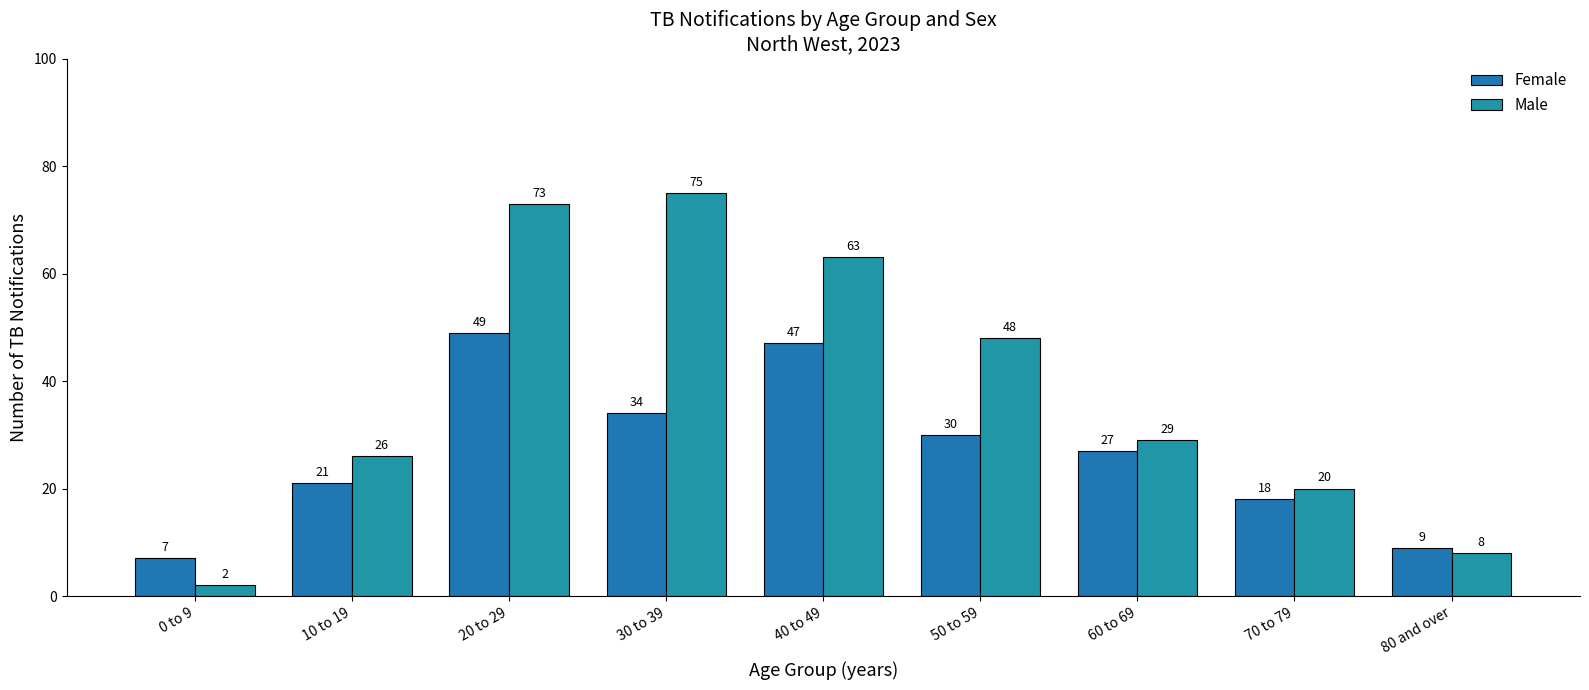

The value of Female at 80 and over is 9. True or false?

True